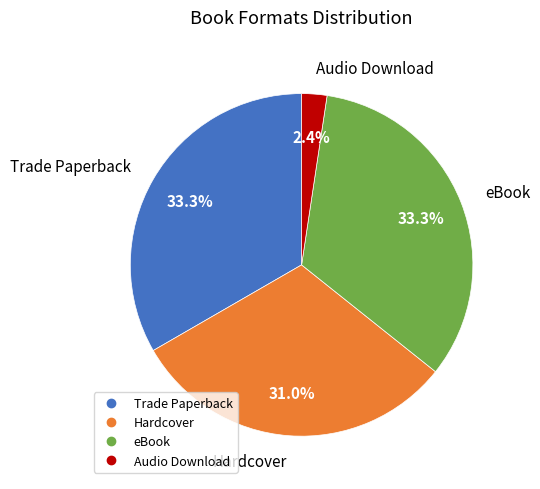

Between Audio Download and Hardcover, which is larger?

Hardcover